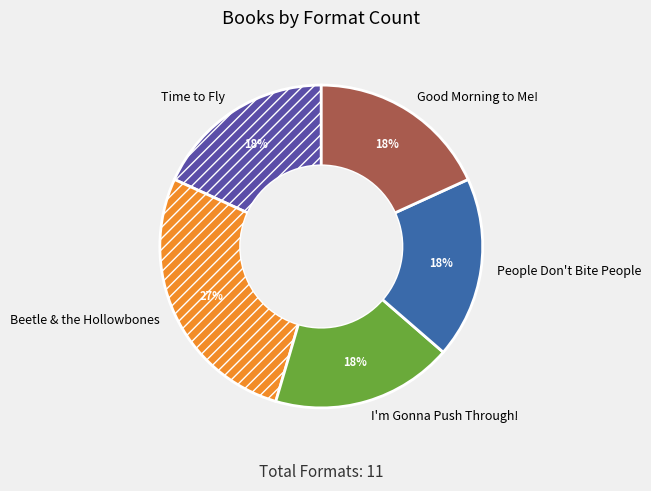

To the nearest percent, what is the combined percentage of Time to Fly and People Don't Bite People?

36%